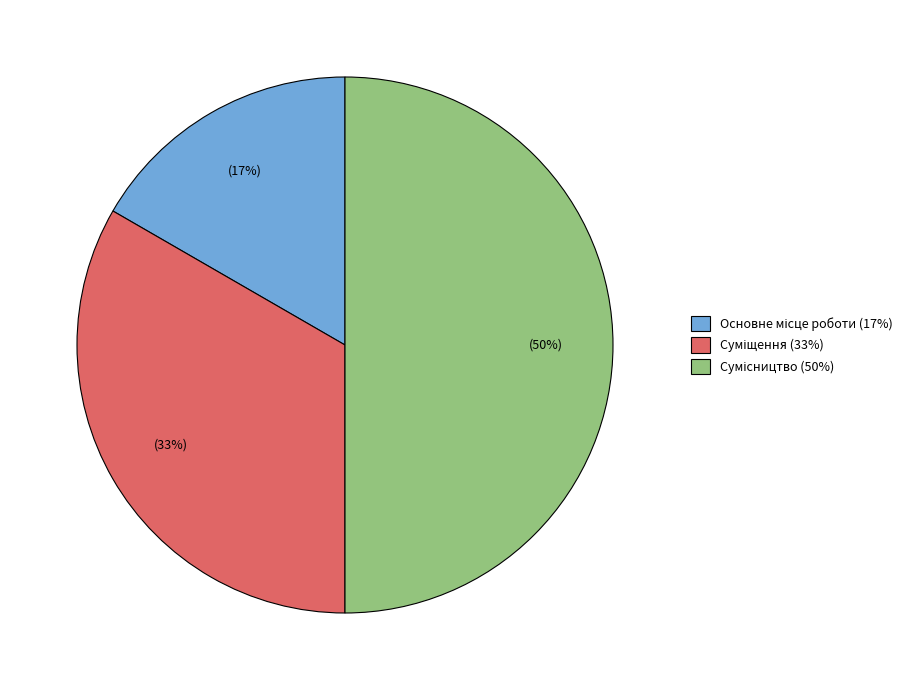

To the nearest percent, what is the difference between the largest and smallest slice percentages?

33%